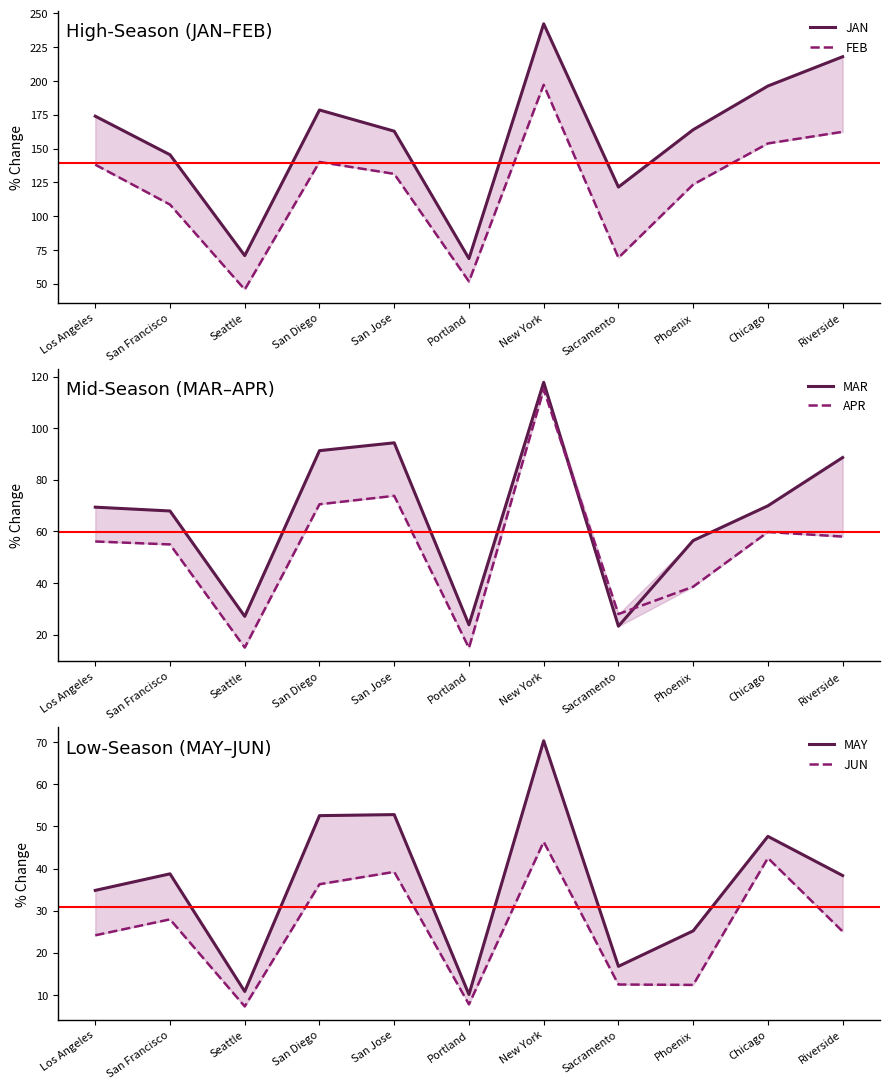

What is the difference between the second highest and second lowest values in the MAY series?

42.0